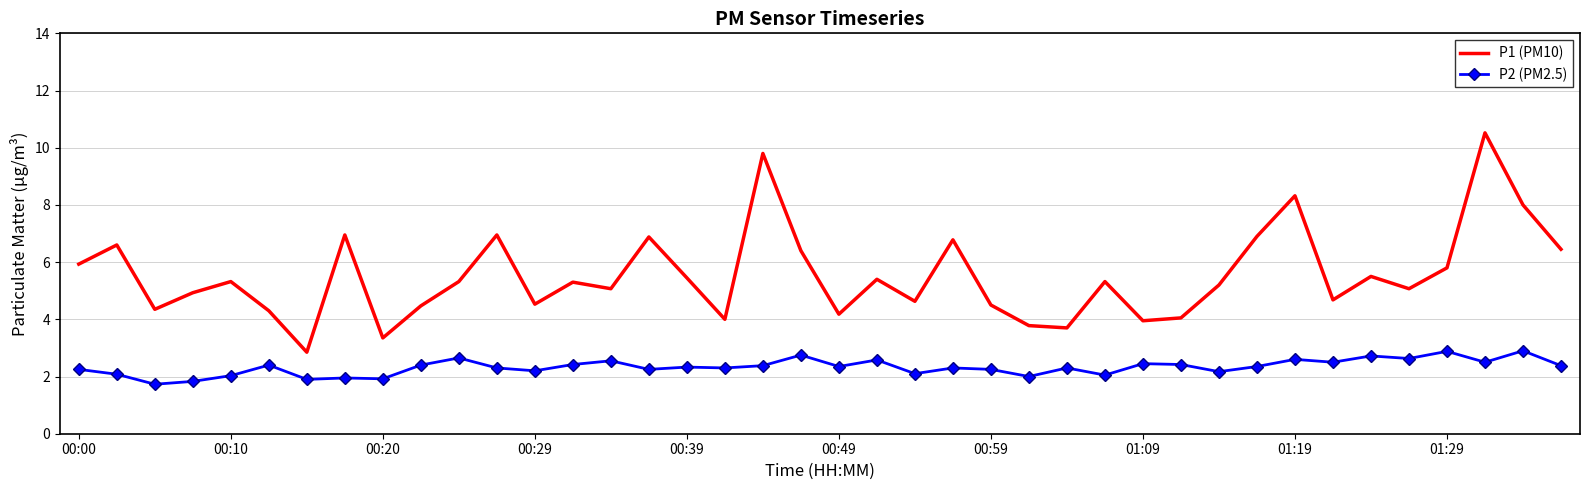

True or false: P2 (PM2.5) and P1 (PM10) cross at least once.

False